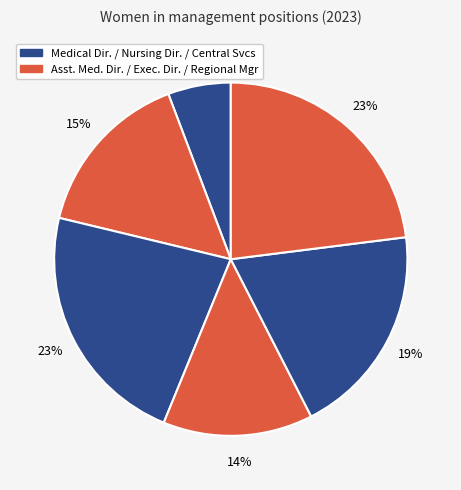

How many slices are in this pie chart?

6